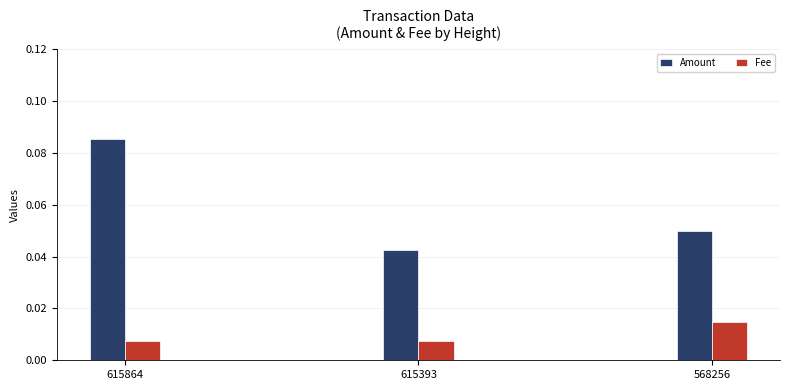

At which category is the sum across all series the highest?

615864